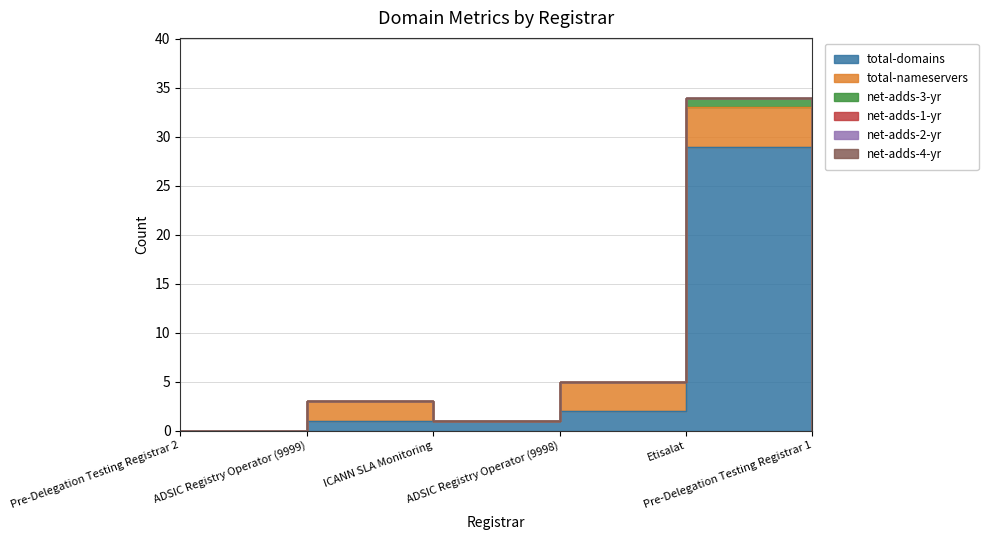

What is the total value across all series at ADSIC Registry Operator (9999)?

3